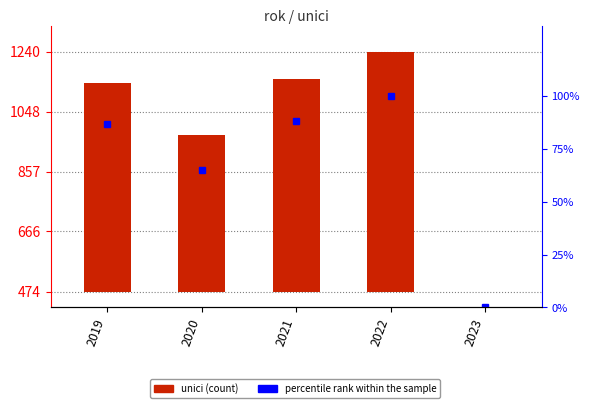

Rank the series by their maximum value, from highest to lowest.

unici, percentile rank within the sample